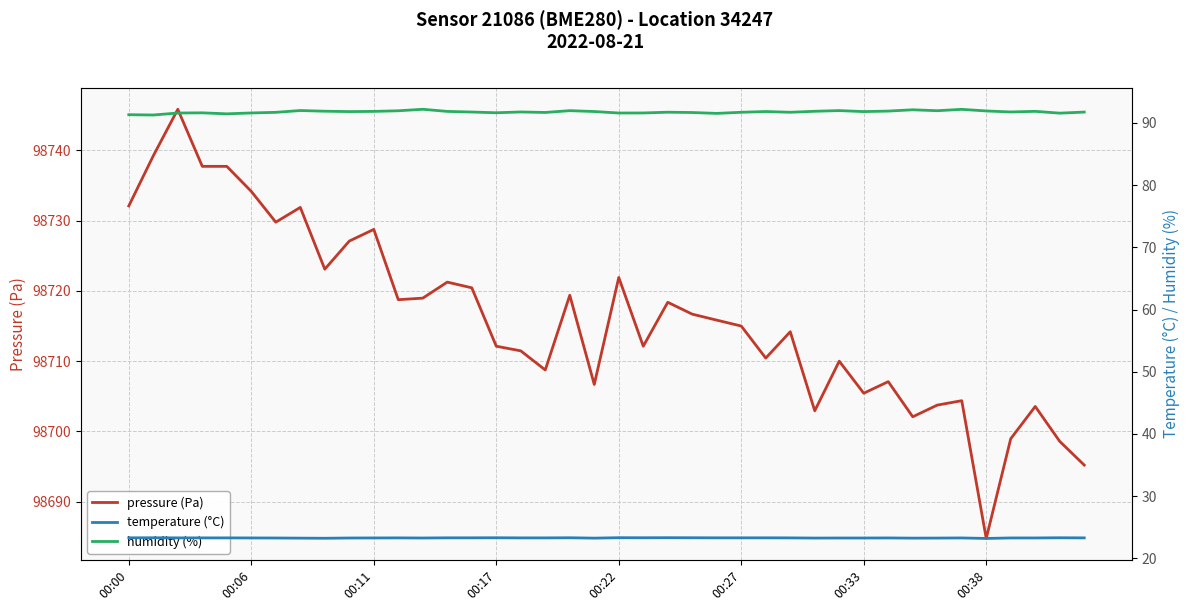

True or false: temperature (°C) and humidity (%) intersect in this chart.

False